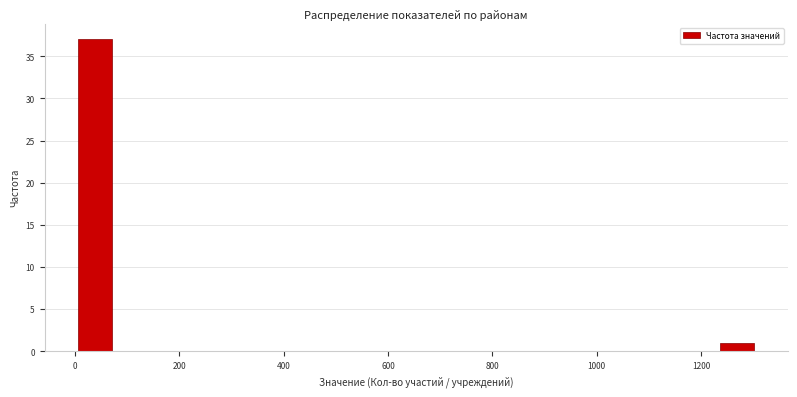

Around what value on the x-axis is the tallest bar? Give the approximate position of its centre, as read against the axis.

40